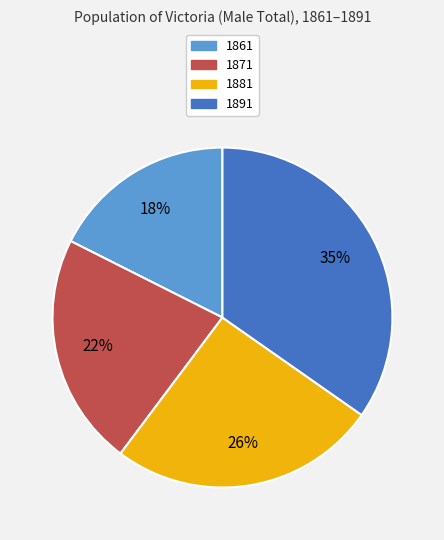

What percentage is the 1891 slice, to the nearest percent?

35%